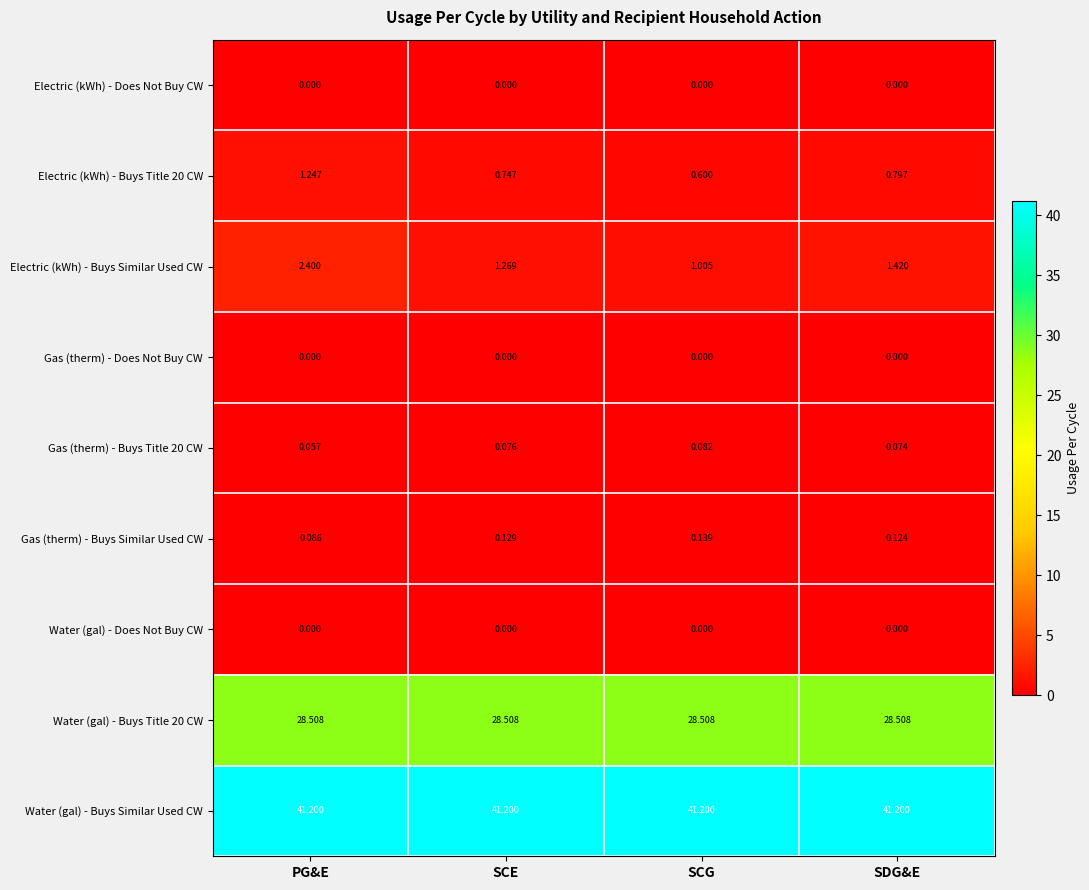

At which label is Gas (therm) - Buys Title 20 CW closest to 0?

PG&E